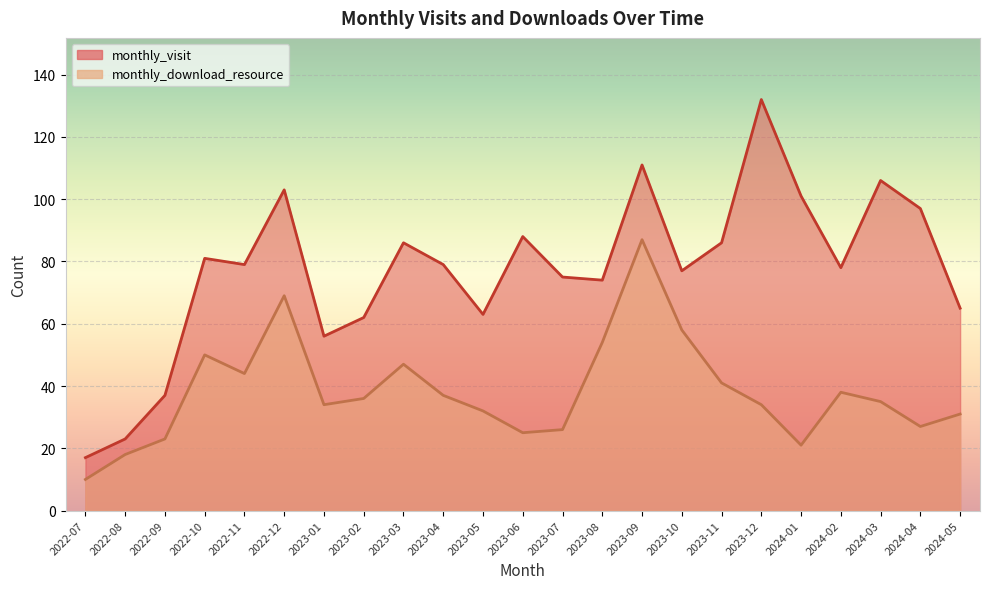

Read the monthly_visit value at 2022-08.

23